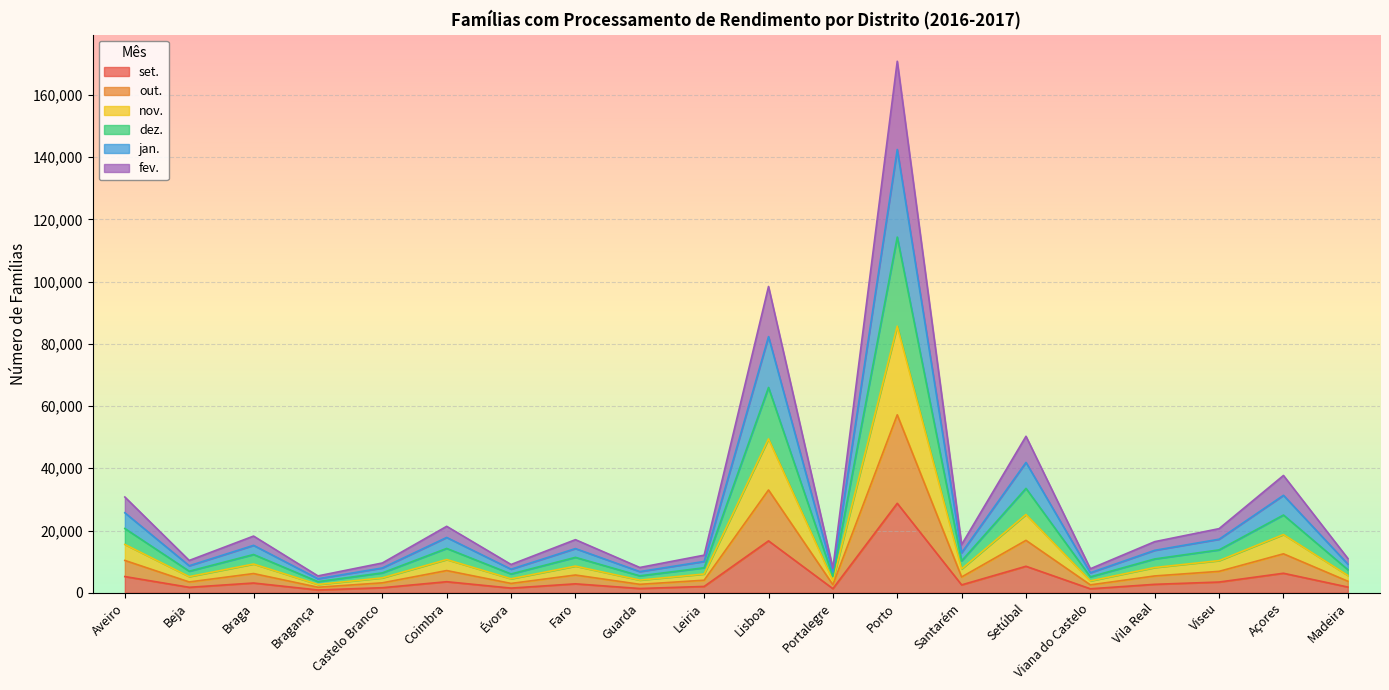

Which category has the lowest value in the fev. series?

Bragança